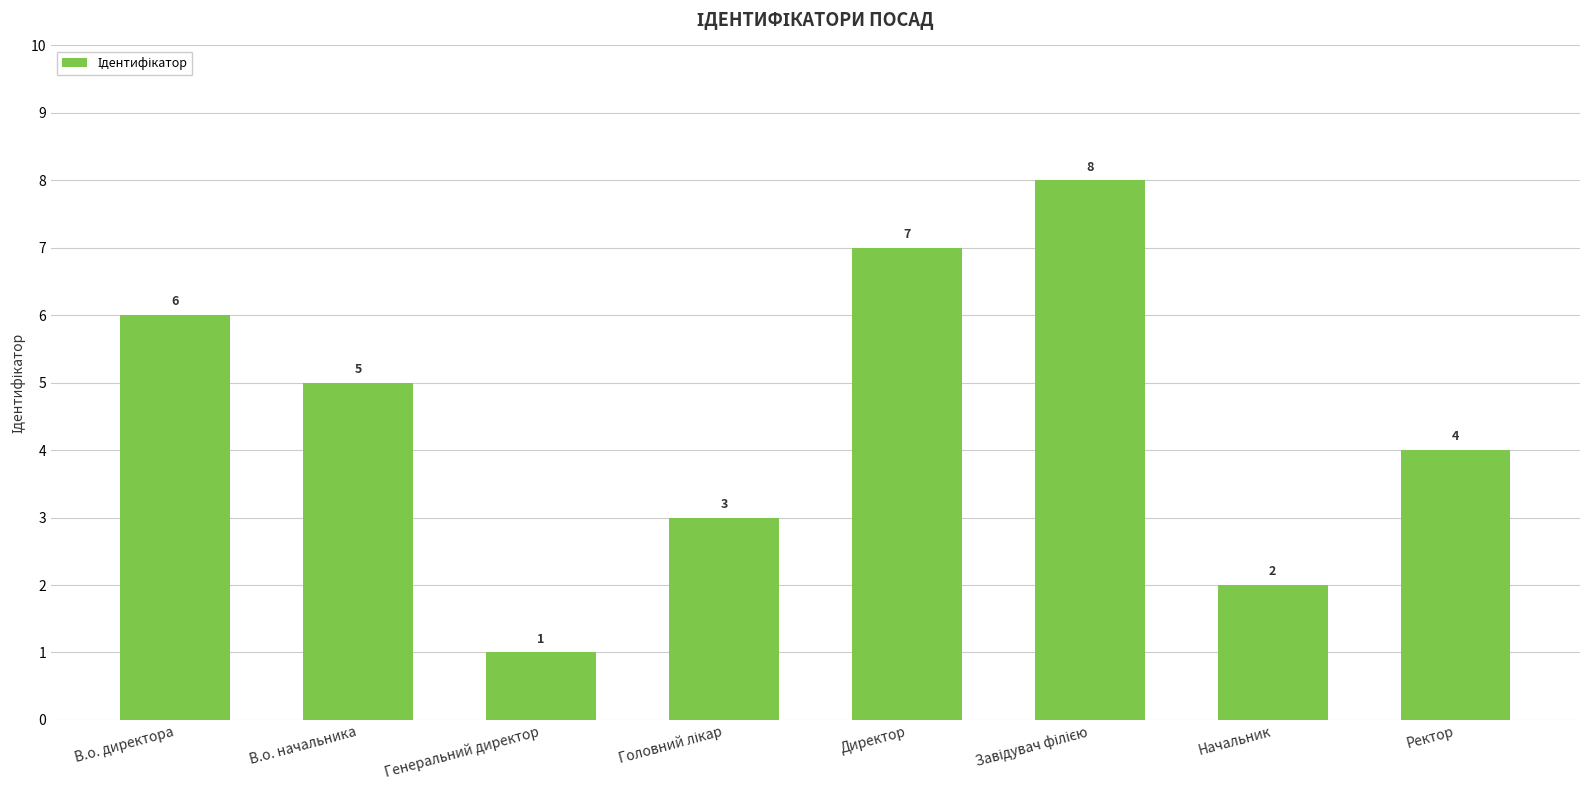

How many data points are less than 5?

4